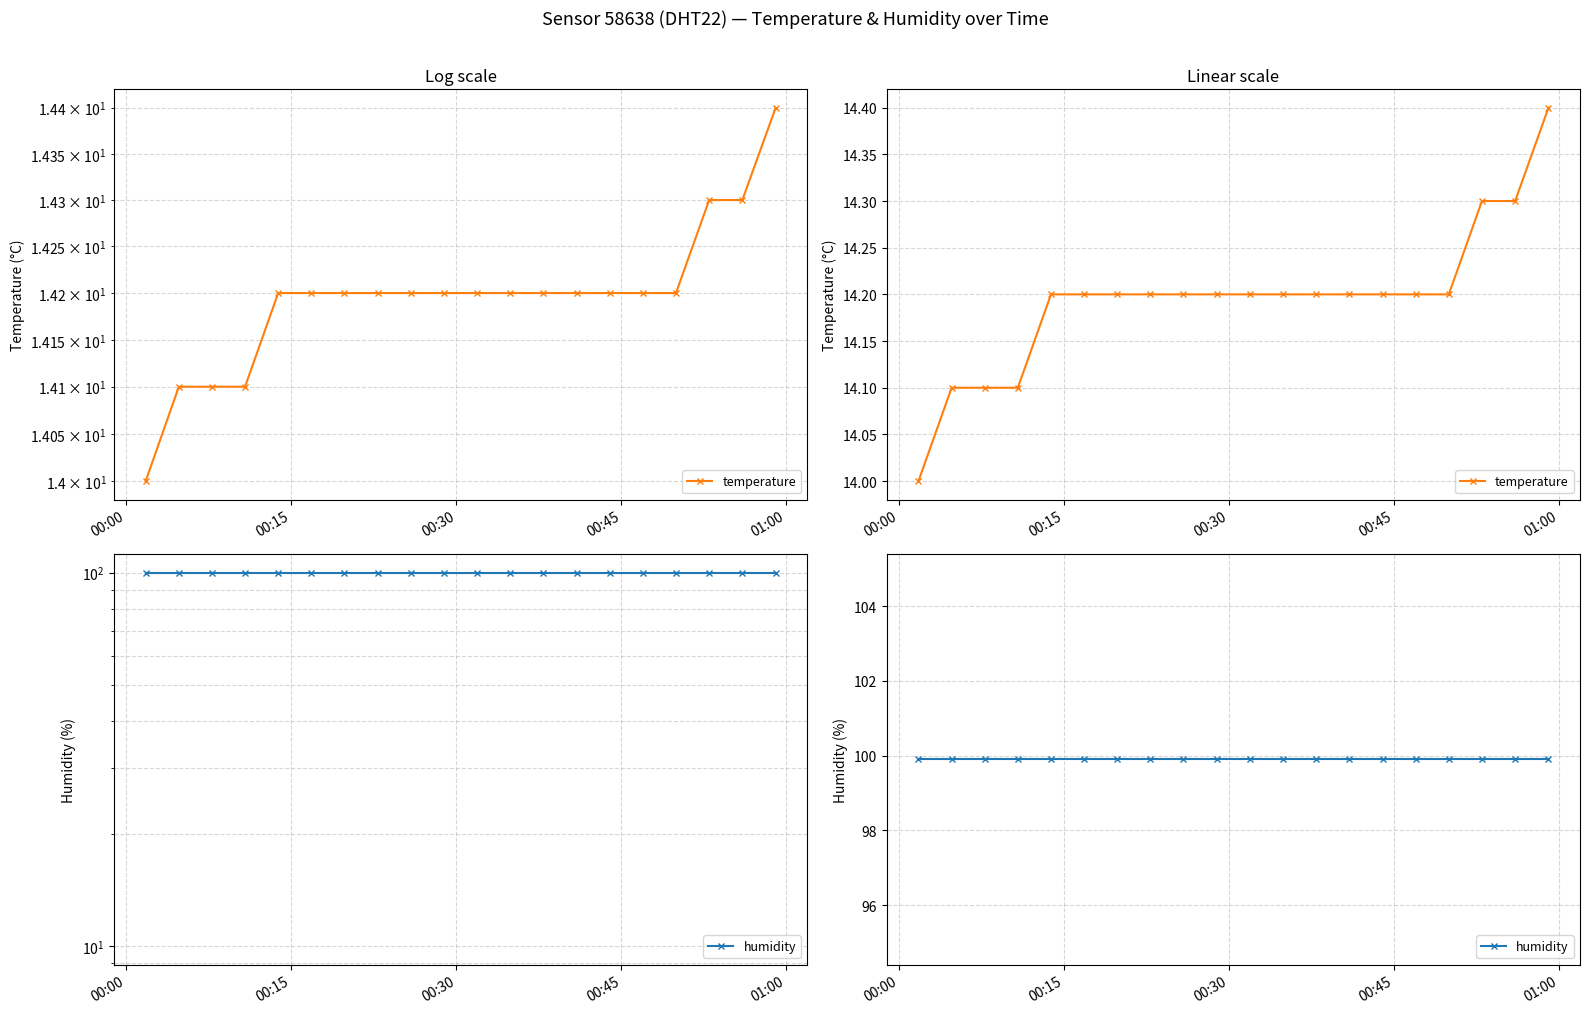

List the series in order of their overall mean, lowest first.

temperature, humidity